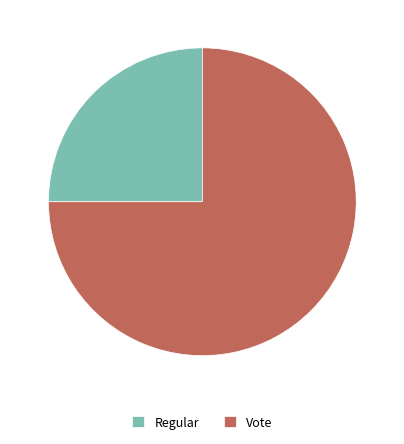

Is the sum of Vote and Regular greater than half?

Yes